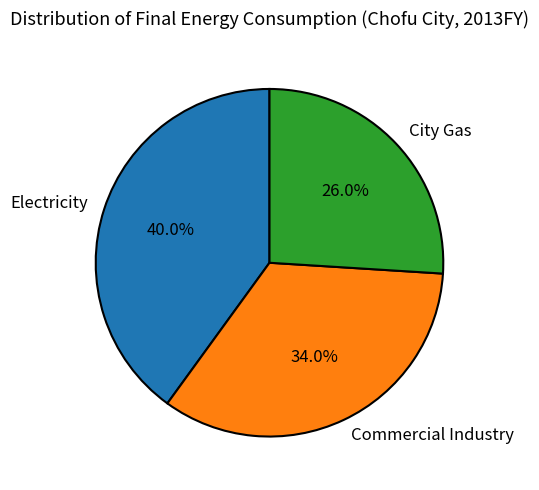

What is the total percentage of Electricity and Commercial Industry?

74.0%